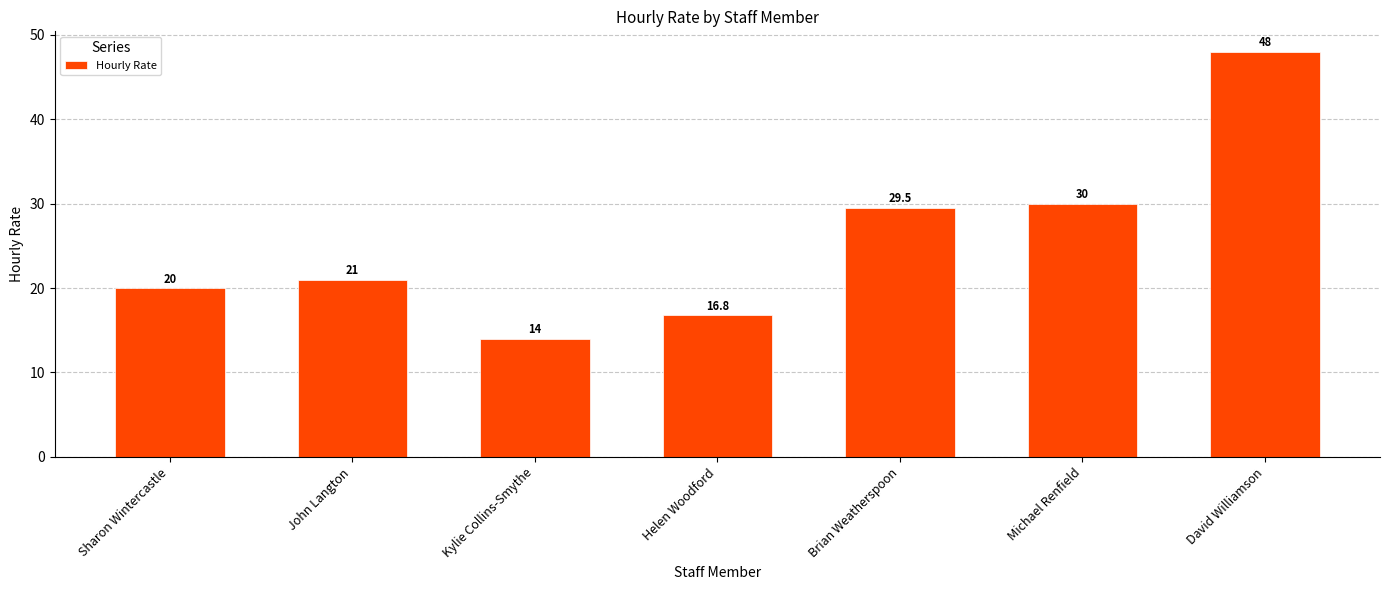

What is the change in value from Sharon Wintercastle to Kylie Collins-Smythe?

-6.0